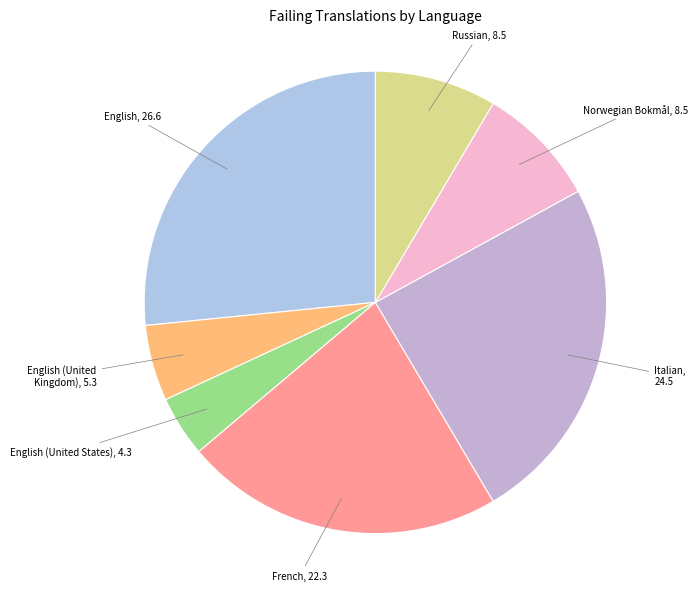

How many slices are in this pie chart?

7